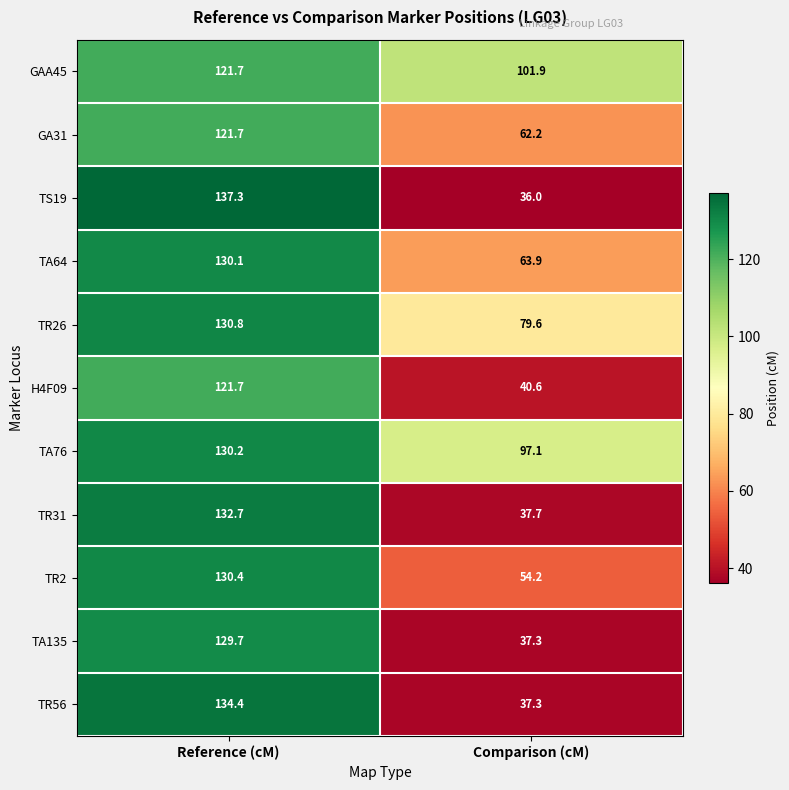

Which series has the largest total across all categories?

TA76